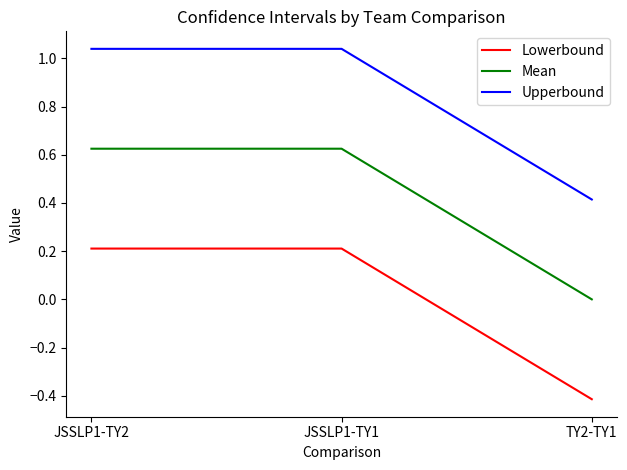

How many values in the Upperbound series exceed 1?

2